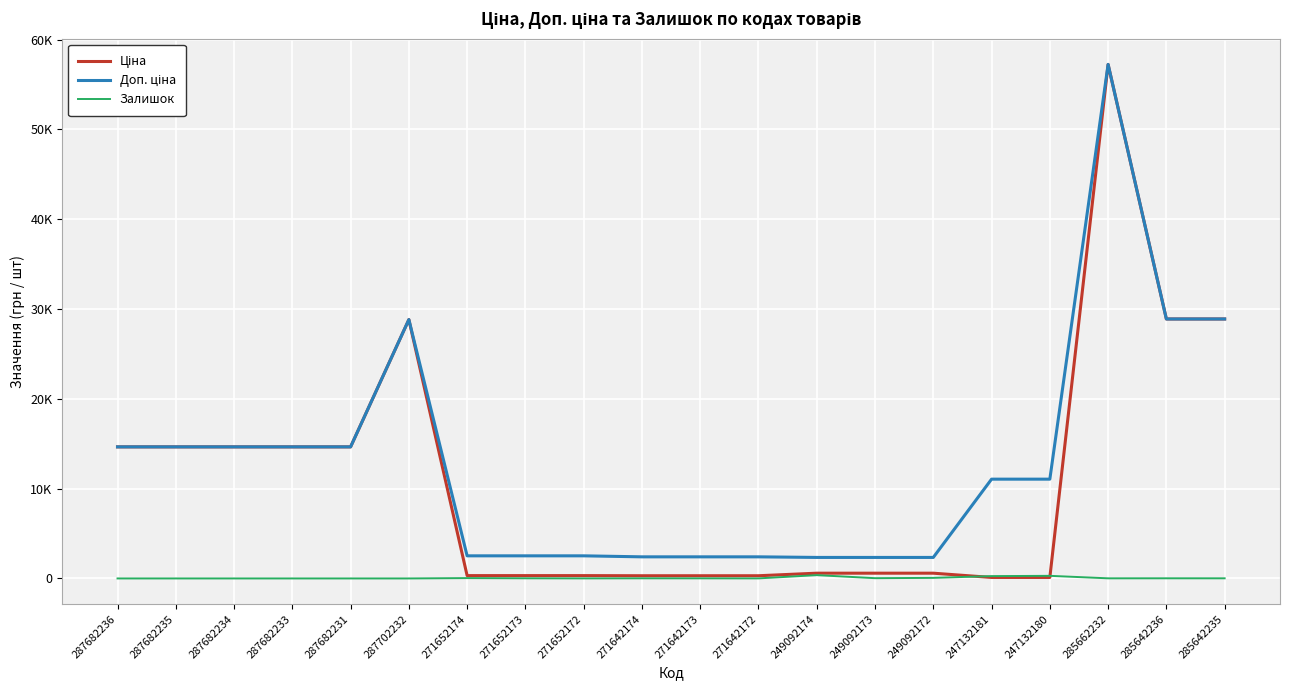

True or false: Доп. ціна has more than 1 interior local peaks.

True